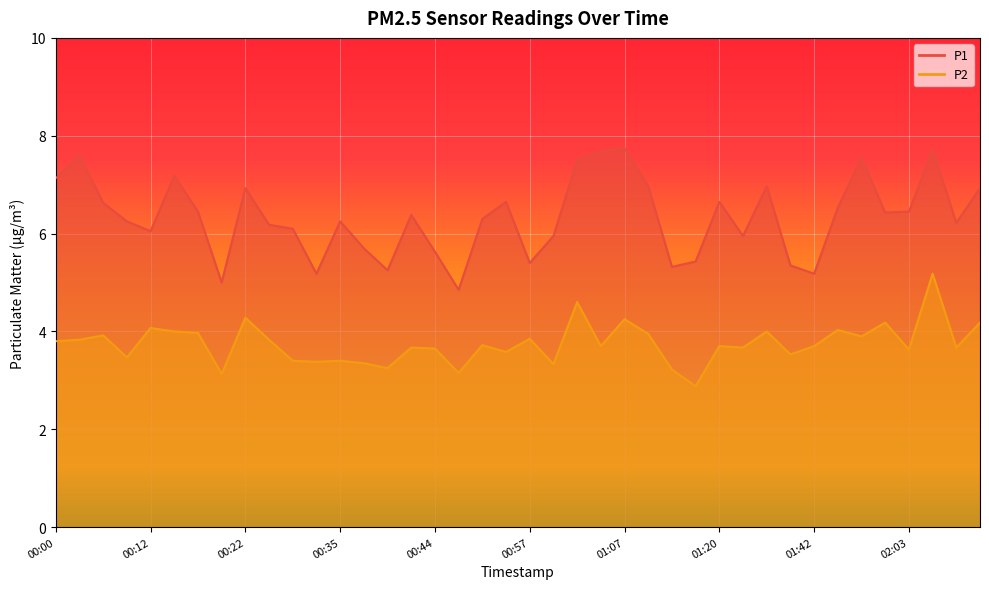

Reading left to right, list all the values displayed in this chart.

P1: 00:00=7.1	00:02=7.6	00:05=6.6	00:10=6.2	00:12=6.0	00:15=7.2	00:17=6.5	00:20=5.0	00:22=6.9	00:25=6.2	00:30=6.1	00:32=5.2	00:35=6.2	00:37=5.7	00:40=5.2	00:42=6.4	00:44=5.6	00:49=4.8	00:52=6.3	00:54=6.7	00:57=5.4	00:59=6.0	01:02=7.5	01:04=7.7	01:07=7.8	01:09=7.0	01:15=5.3	01:18=5.4	01:20=6.7	01:28=6.0	01:31=7.0	01:33=5.3	01:42=5.2	01:52=6.5	01:58=7.5	02:00=6.4	02:03=6.5	02:05=7.7	02:08=6.2	02:10=6.9
P2: 00:00=3.8	00:02=3.8	00:05=3.9	00:10=3.5	00:12=4.1	00:15=4.0	00:17=4.0	00:20=3.1	00:22=4.3	00:25=3.8	00:30=3.4	00:32=3.4	00:35=3.4	00:37=3.4	00:40=3.2	00:42=3.7	00:44=3.6	00:49=3.1	00:52=3.7	00:54=3.6	00:57=3.9	00:59=3.3	01:02=4.6	01:04=3.7	01:07=4.2	01:09=4.0	01:15=3.2	01:18=2.9	01:20=3.7	01:28=3.7	01:31=4.0	01:33=3.5	01:42=3.7	01:52=4.0	01:58=3.9	02:00=4.2	02:03=3.6	02:05=5.2	02:08=3.7	02:10=4.2